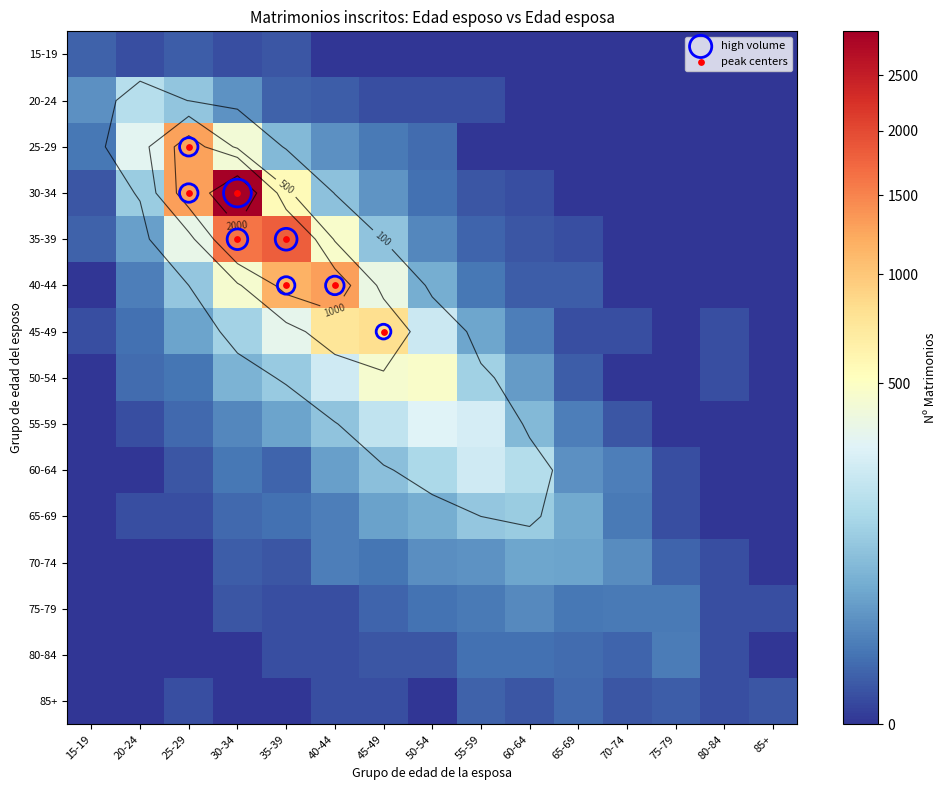

What is the difference between the maximum and minimum values in the De 80 a 84 años series?

13